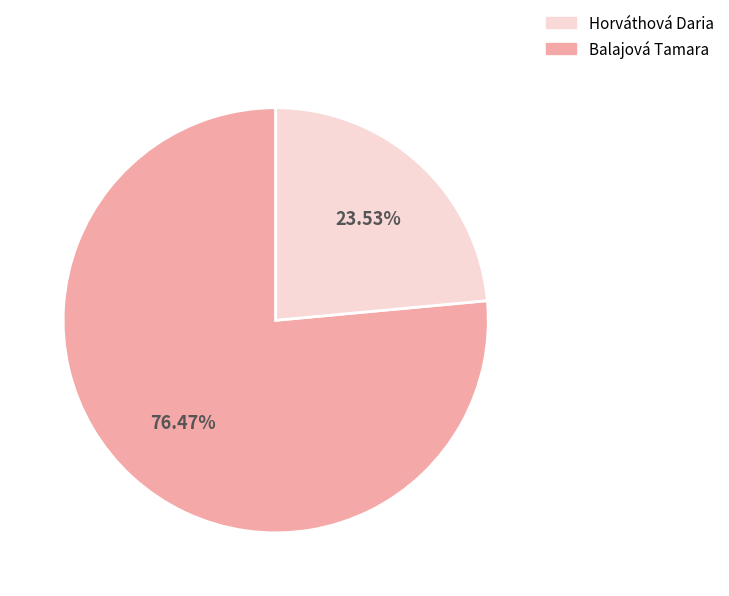

To the nearest percent, what is the average slice percentage?

50%